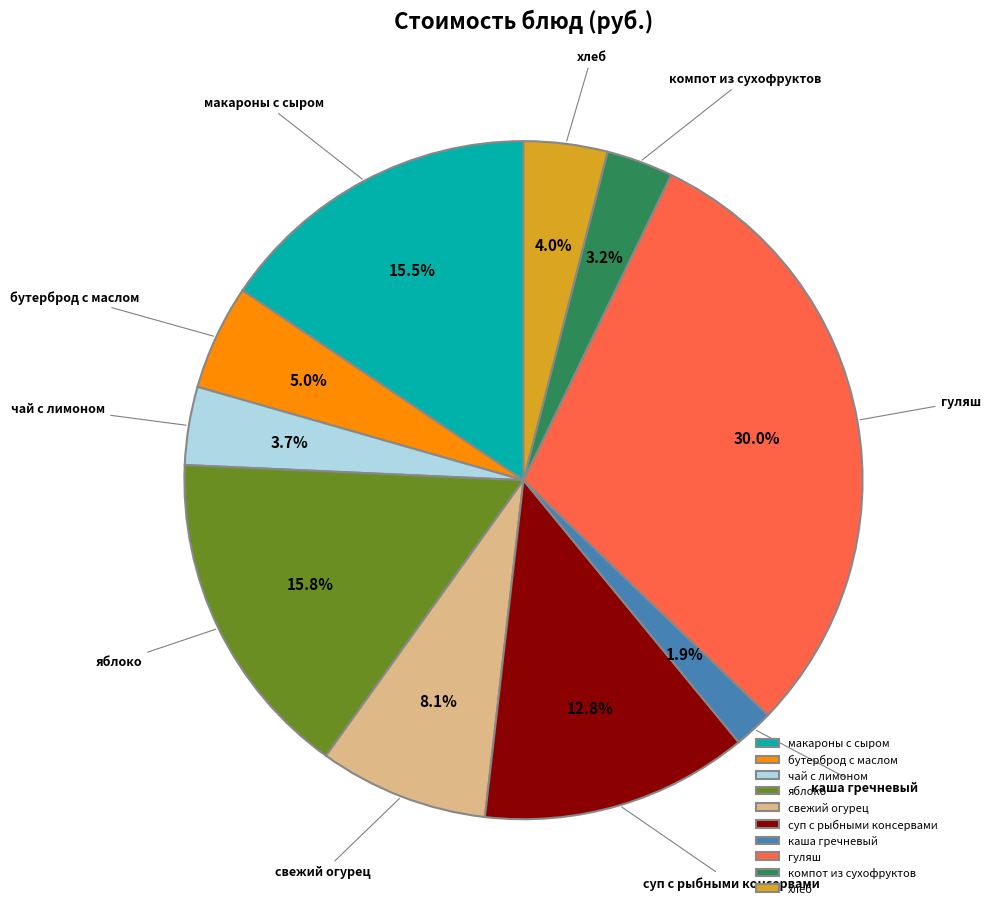

Combined, do компот из сухофруктов and гуляш account for over 50%?

No